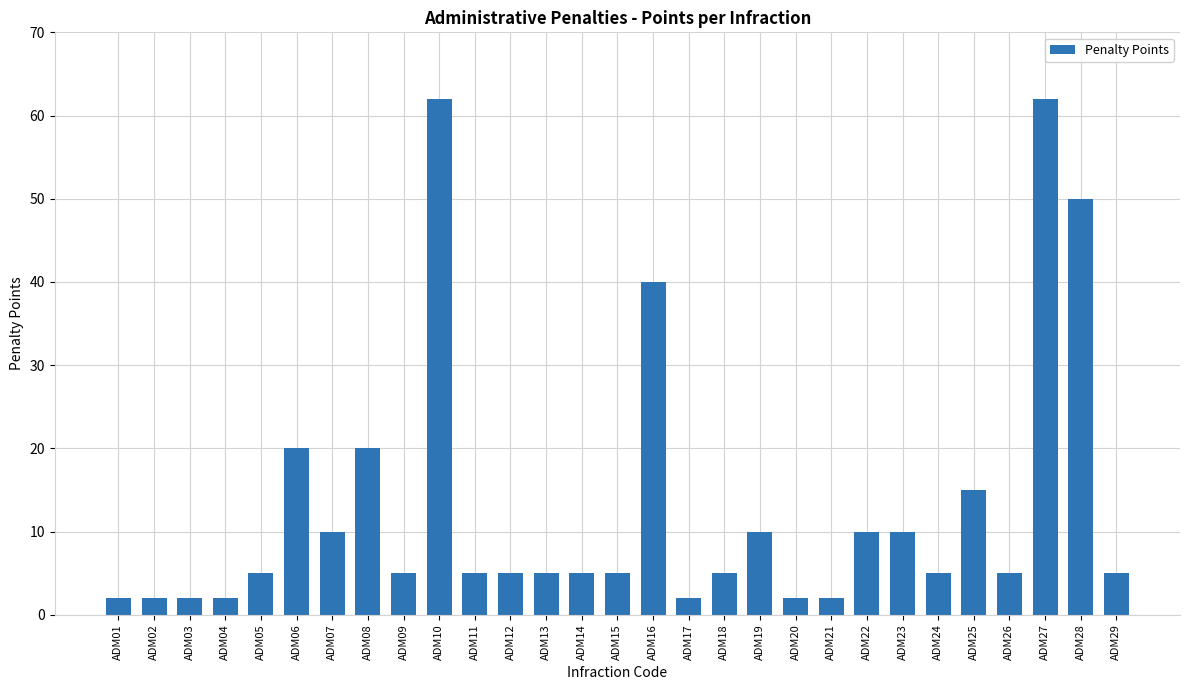

Count the number of data series in this chart.

1